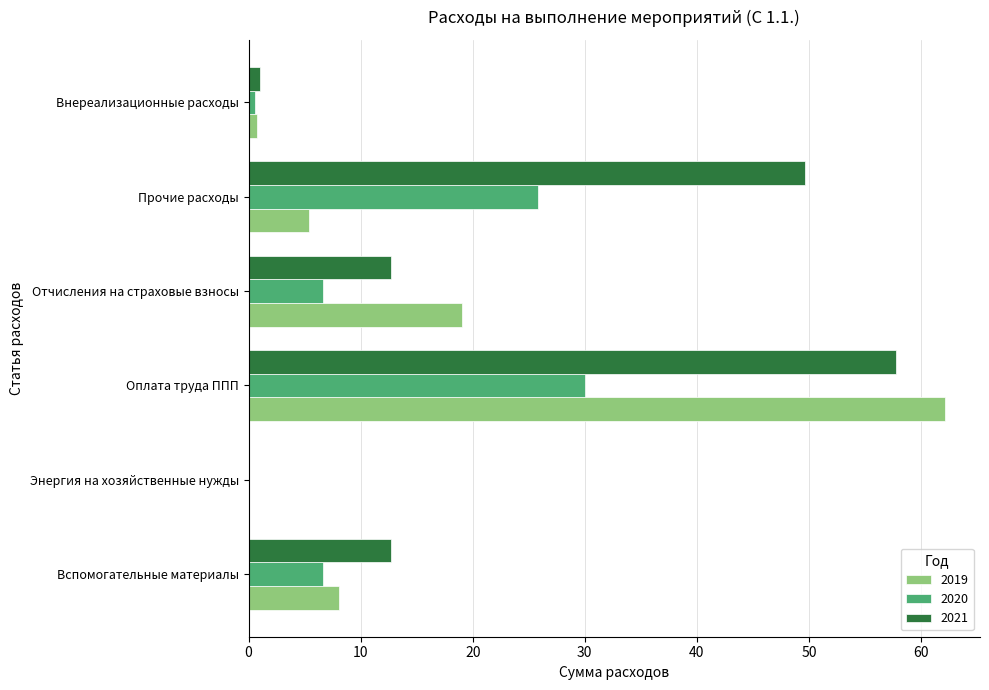

What is the approximate value of 2019 at Оплата труда ППП?

62.2